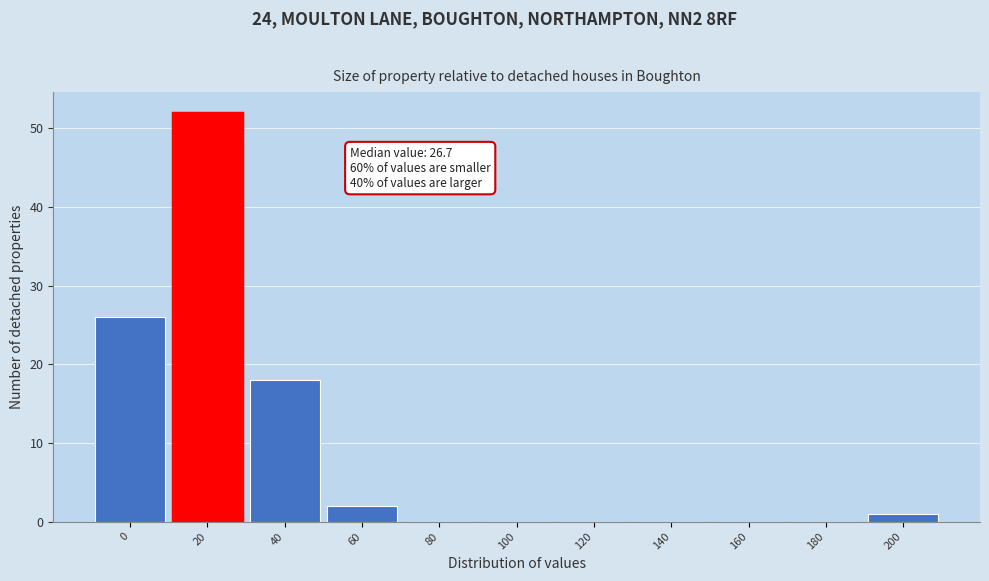

Reading right to left, list all the values displayed in this chart.

200=1	180=0	160=0	140=0	120=0	100=0	80=0	60=2	40=18	20=52	0=26